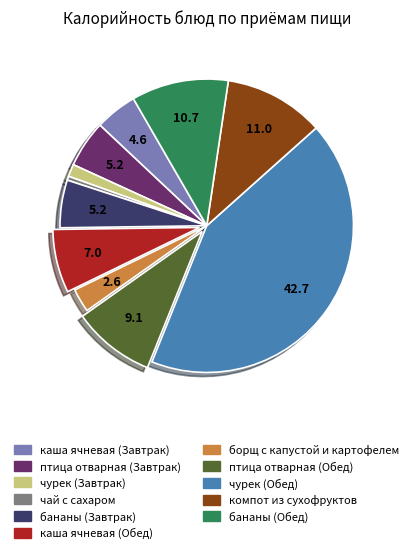

Which has a higher value, бананы (Обед) or борщ с капустой и картофелем?

бананы (Обед)